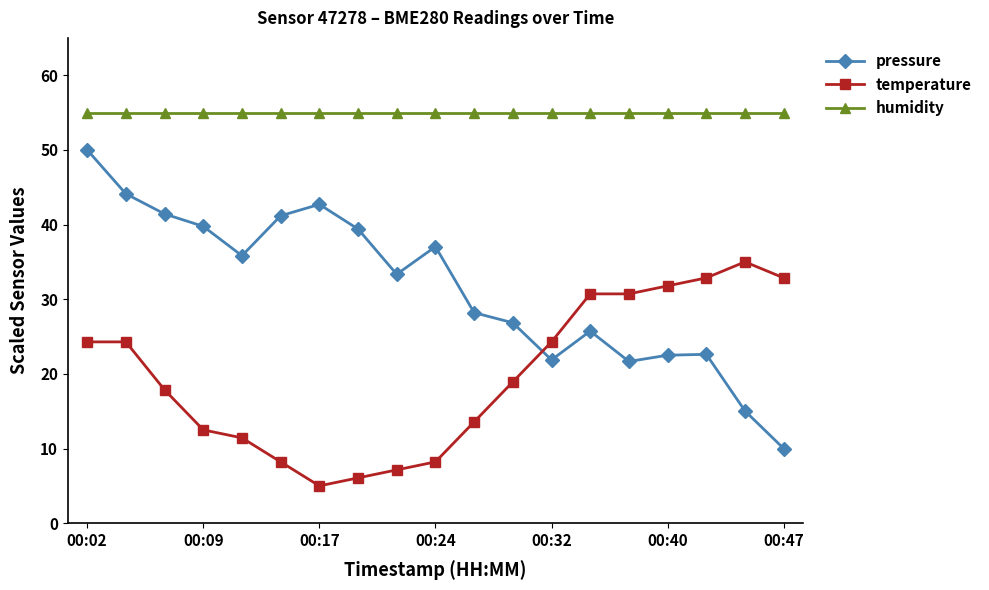

What is the highest value of the pressure series?

50.0